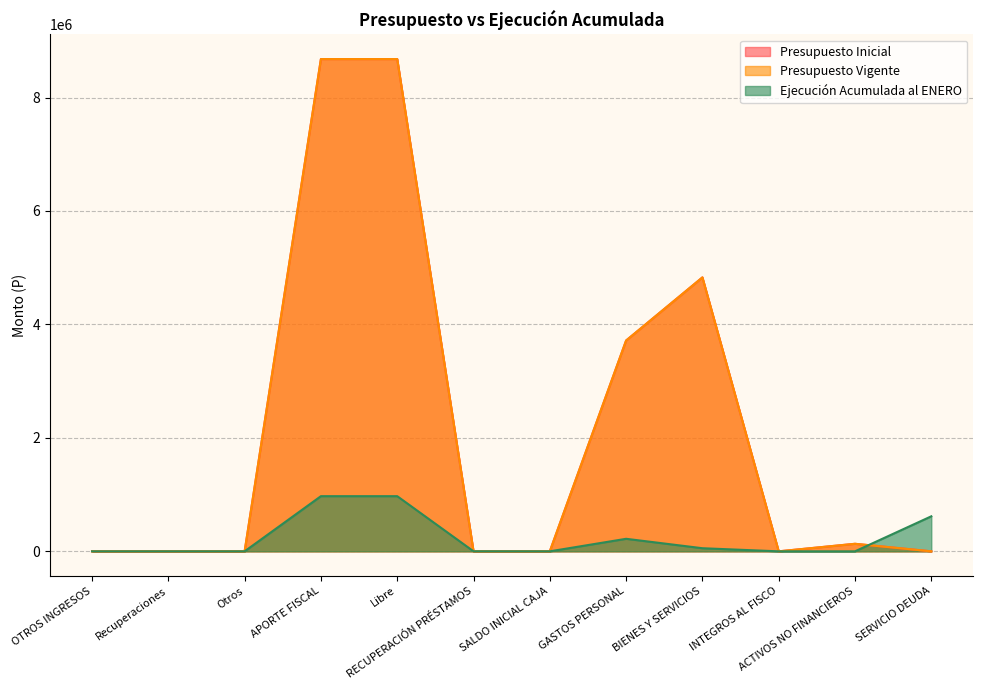

Which series ends up on top after the final intersection of Presupuesto Vigente and Ejecución Acumulada al ENERO?

Ejecución Acumulada al ENERO